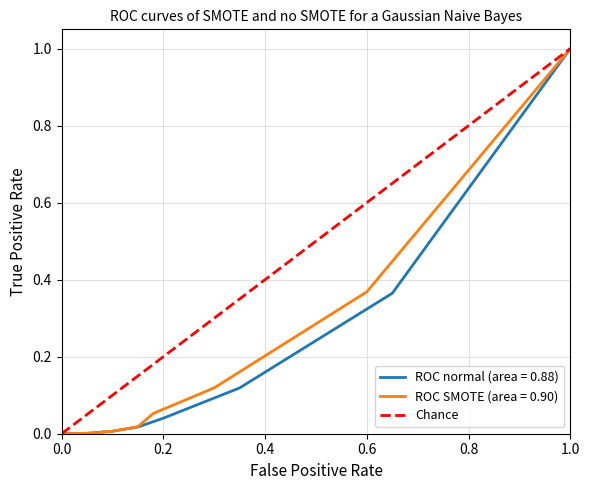

At which label does ROC normal (area = 0.88) reach its peak?

1.0